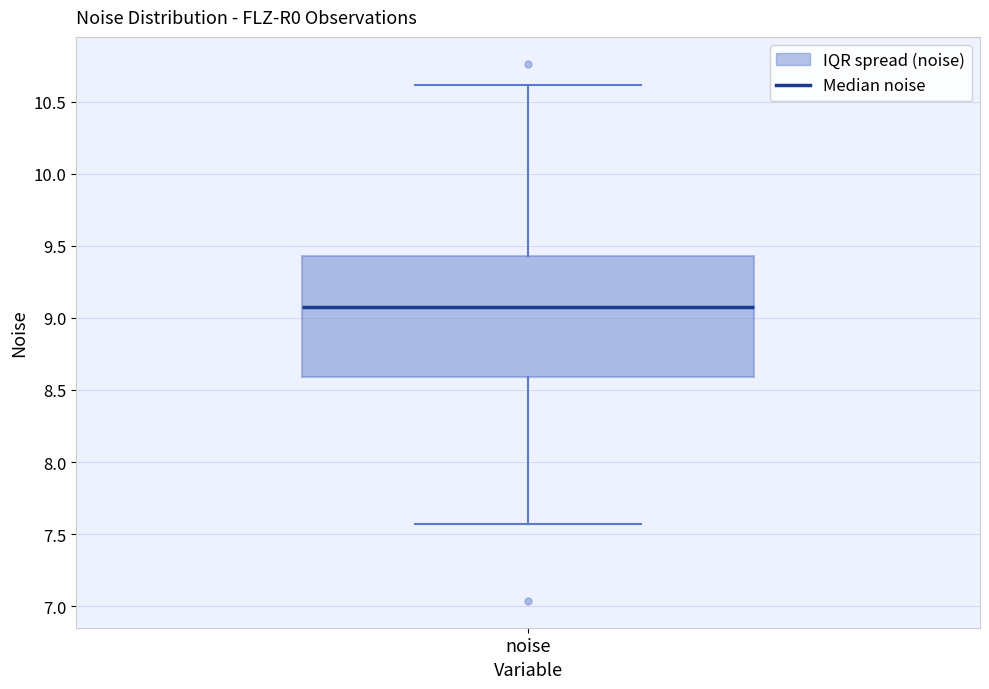

Transcribe this box plot: give where the median line is, the range the box spans, and where the two whiskers end, as read against the y-axis. The values are not printed on the chart, so give them approximately, as read against the axis.

median 9.05, box 8.60 to 9.45, whiskers 7.55 to 10.60